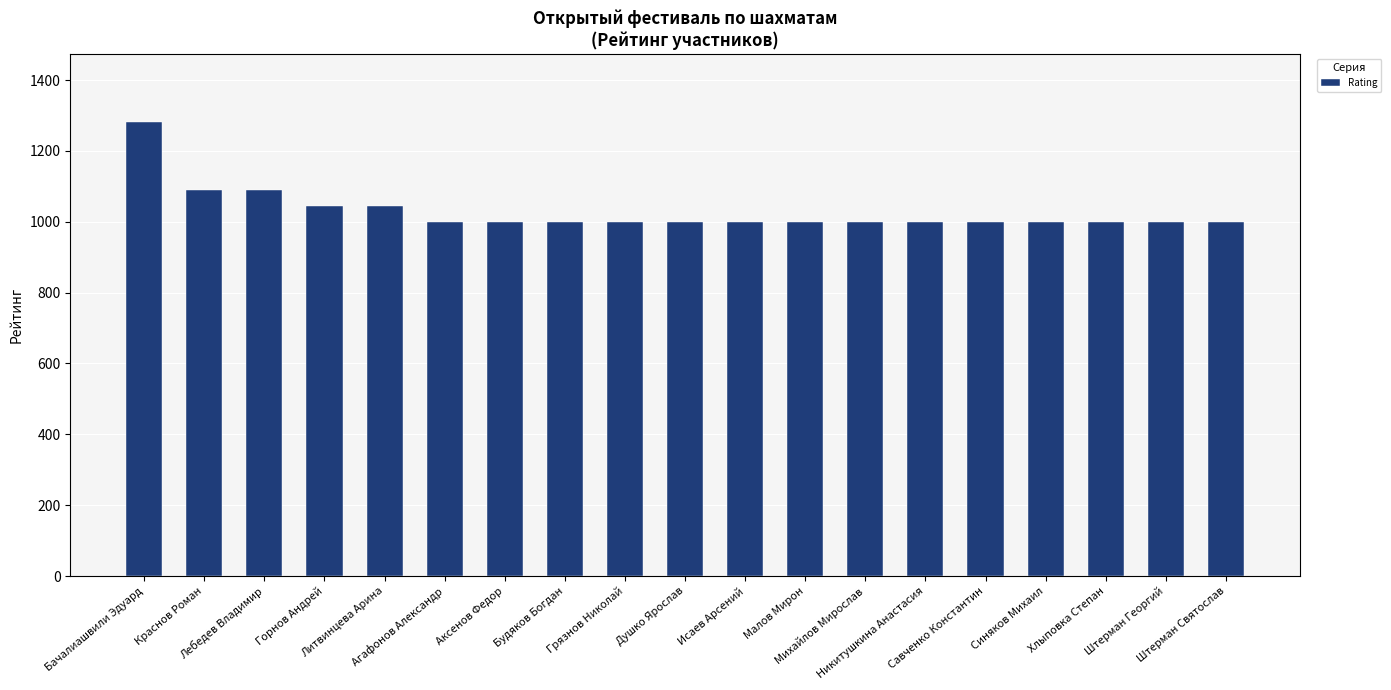

Are the bars horizontal?

No